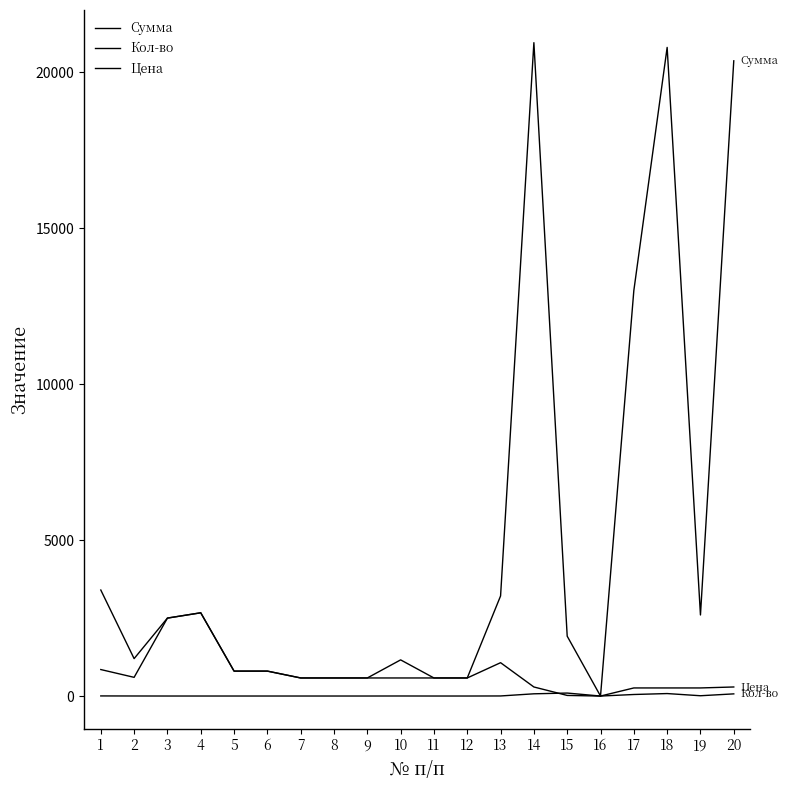

Reading left to right, what are all the values shown in this chart?

Сумма: 3400	1200	2500	2670	800	800	580	580	580	1160	580	580	3210	20952	1920	0	13000	20800	2600	20370
Кол-во: 4	2	1	1	1	1	1	1	1	2	1	1	3	72	96	0	50	80	10	70
Цена: 850	600	2500	2670	800	800	580	580	580	580	580	580	1070	291	20	0	260	260	260	291